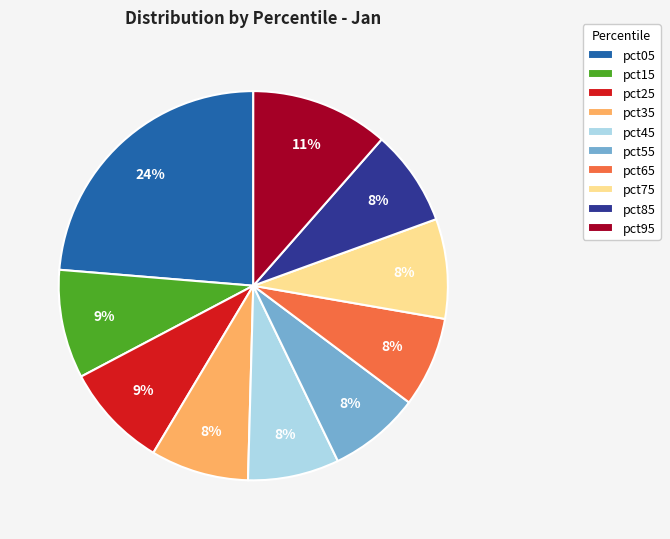

To the nearest percent, what is the difference between the largest and smallest slice percentages?

16%